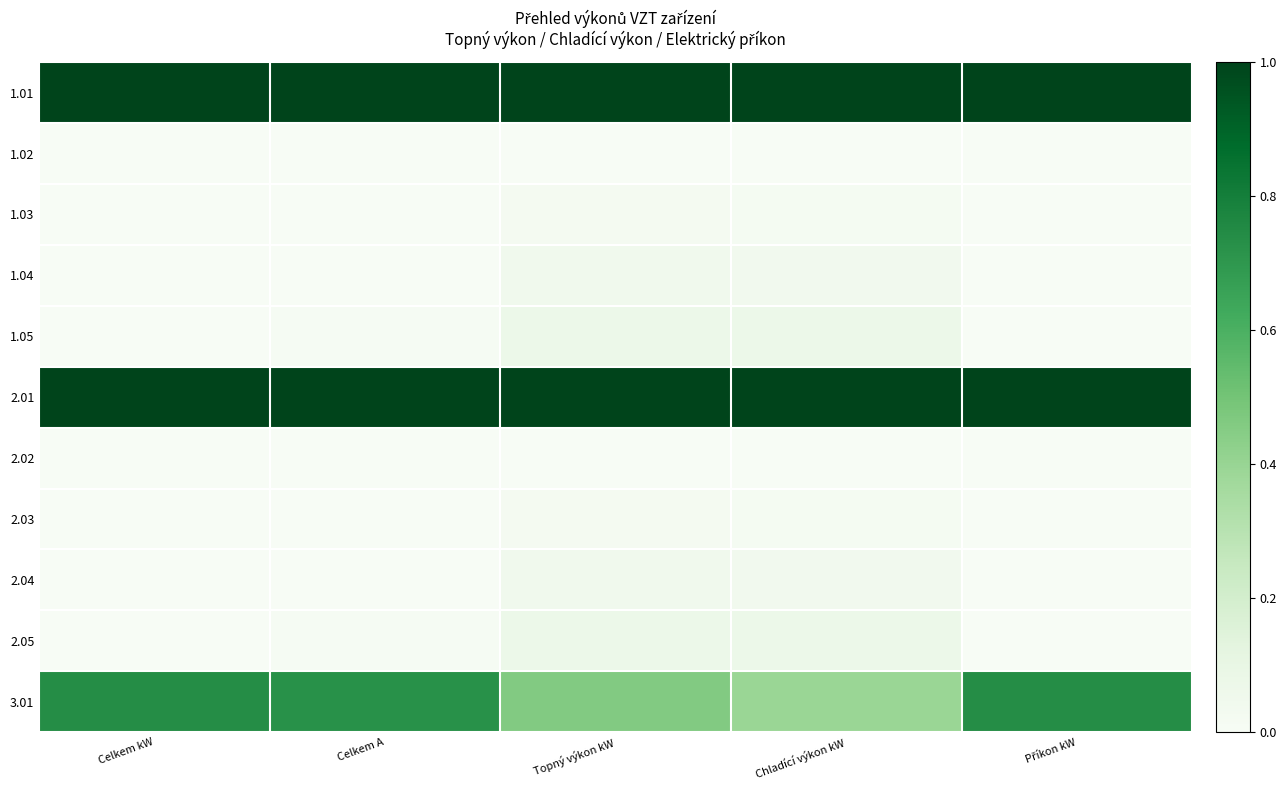

Reading right to left, extract all data points from this chart.

1.01: Příkon kW=1.0	Chladící výkon kW=1.0	Topný výkon kW=1.0	Celkem A=1.0	Celkem kW=1.0
1.02: Příkon kW=0.0	Chladící výkon kW=0.0	Topný výkon kW=0.0	Celkem A=0.0	Celkem kW=0.0
1.03: Příkon kW=0.0	Chladící výkon kW=0.0	Topný výkon kW=0.0	Celkem A=0.0	Celkem kW=0.0
1.04: Příkon kW=0.0	Chladící výkon kW=0.0	Topný výkon kW=0.0	Celkem A=0.0	Celkem kW=0.0
1.05: Příkon kW=0.0	Chladící výkon kW=0.1	Topný výkon kW=0.1	Celkem A=0.0	Celkem kW=0.0
2.01: Příkon kW=1.0	Chladící výkon kW=1.0	Topný výkon kW=1.0	Celkem A=1.0	Celkem kW=1.0
2.02: Příkon kW=0.0	Chladící výkon kW=0.0	Topný výkon kW=0.0	Celkem A=0.0	Celkem kW=0.0
2.03: Příkon kW=0.0	Chladící výkon kW=0.0	Topný výkon kW=0.0	Celkem A=0.0	Celkem kW=0.0
2.04: Příkon kW=0.0	Chladící výkon kW=0.0	Topný výkon kW=0.0	Celkem A=0.0	Celkem kW=0.0
2.05: Příkon kW=0.0	Chladící výkon kW=0.1	Topný výkon kW=0.1	Celkem A=0.0	Celkem kW=0.0
3.01: Příkon kW=0.7	Chladící výkon kW=0.4	Topný výkon kW=0.5	Celkem A=0.7	Celkem kW=0.7